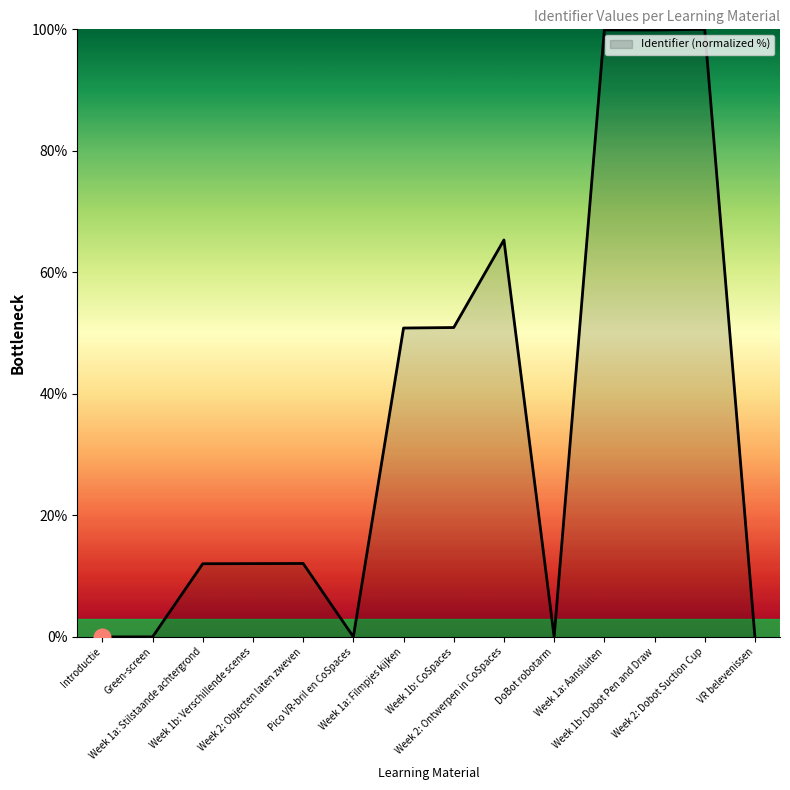

What is the maximum value shown in the chart?

100.0